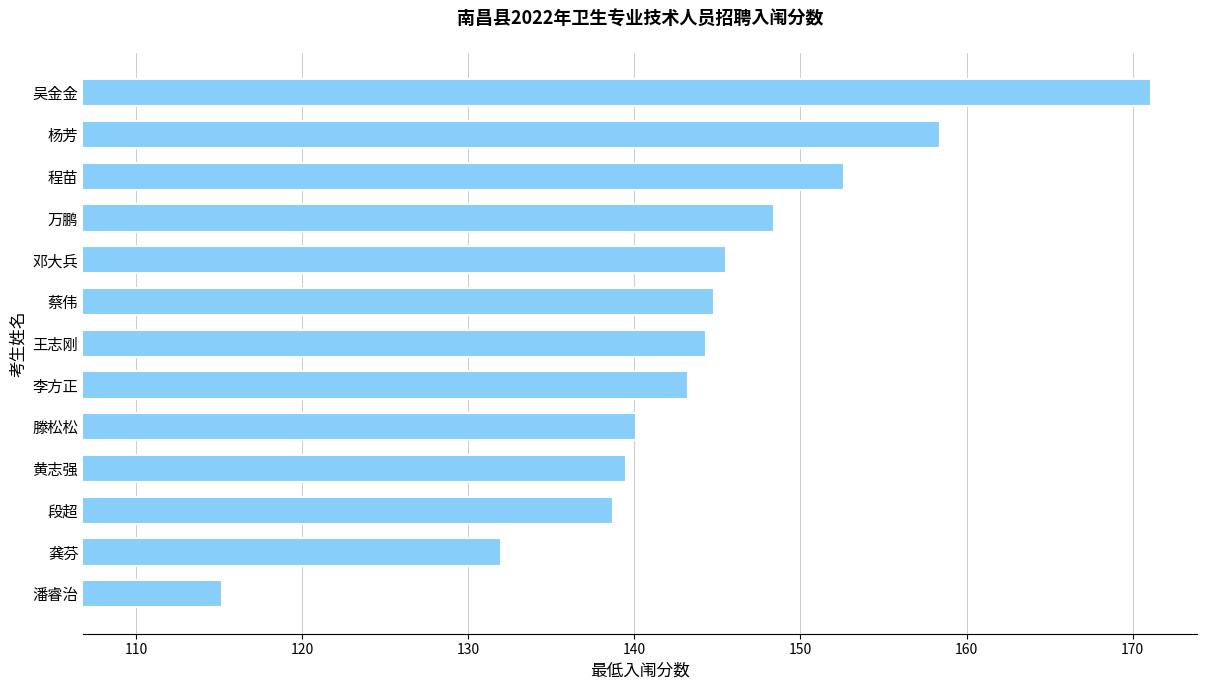

What is the sum of the values at 潘睿治 and 黄志强?

254.7